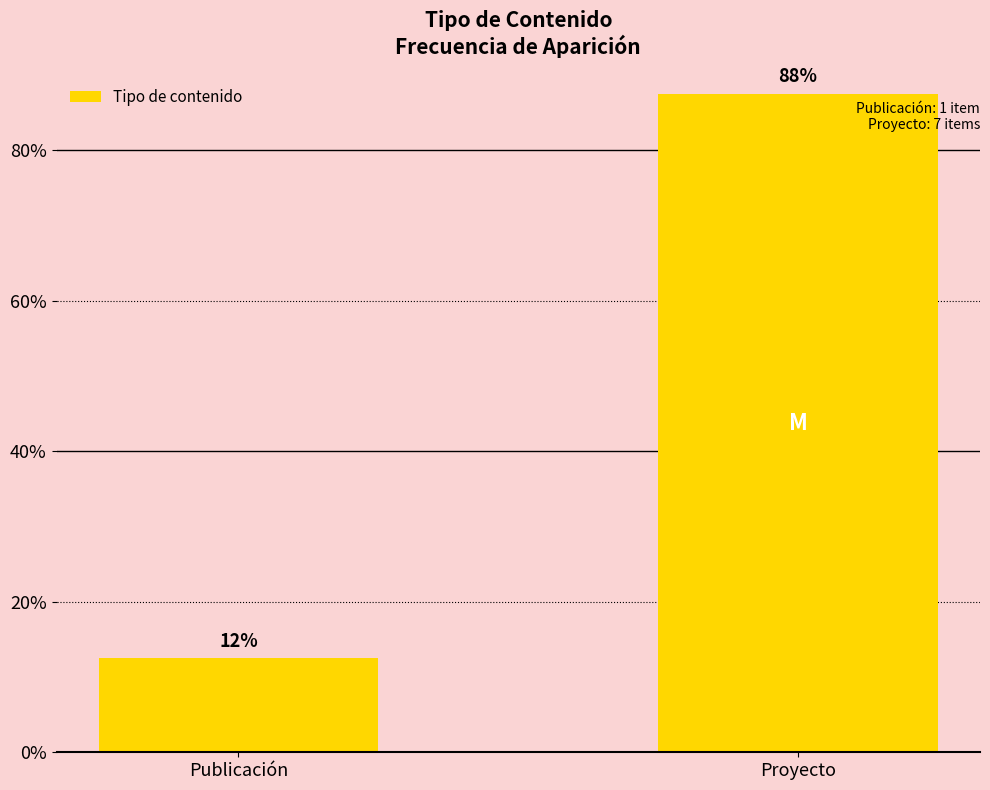

True or false: the data shows 8.1 at Publicación.

False